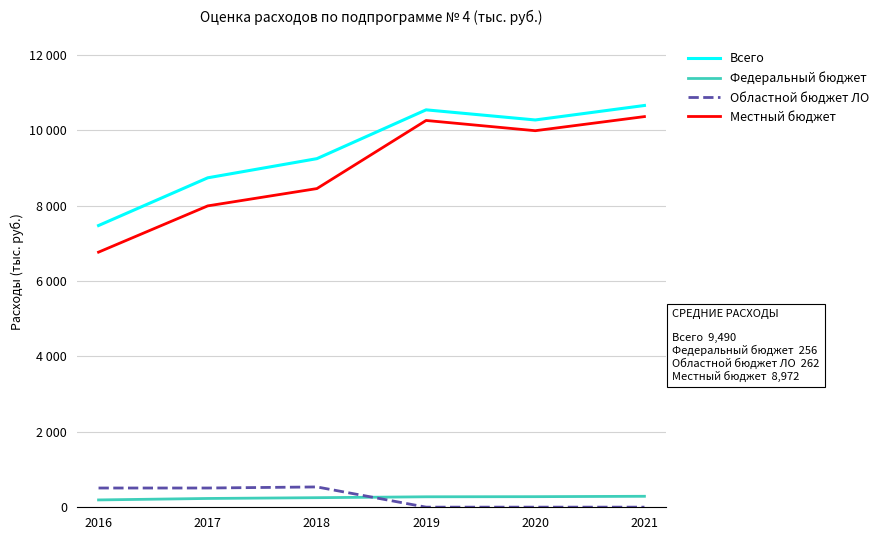

Does the chart display data point markers on the line(s)?

No